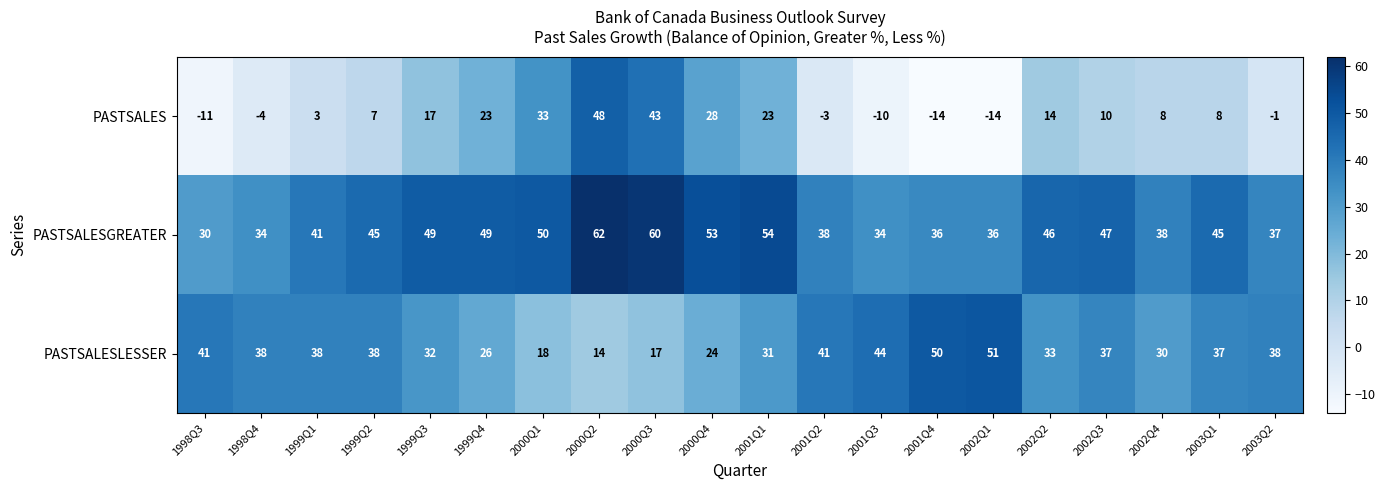

Which series has the widest spread of values?

PASTSALES